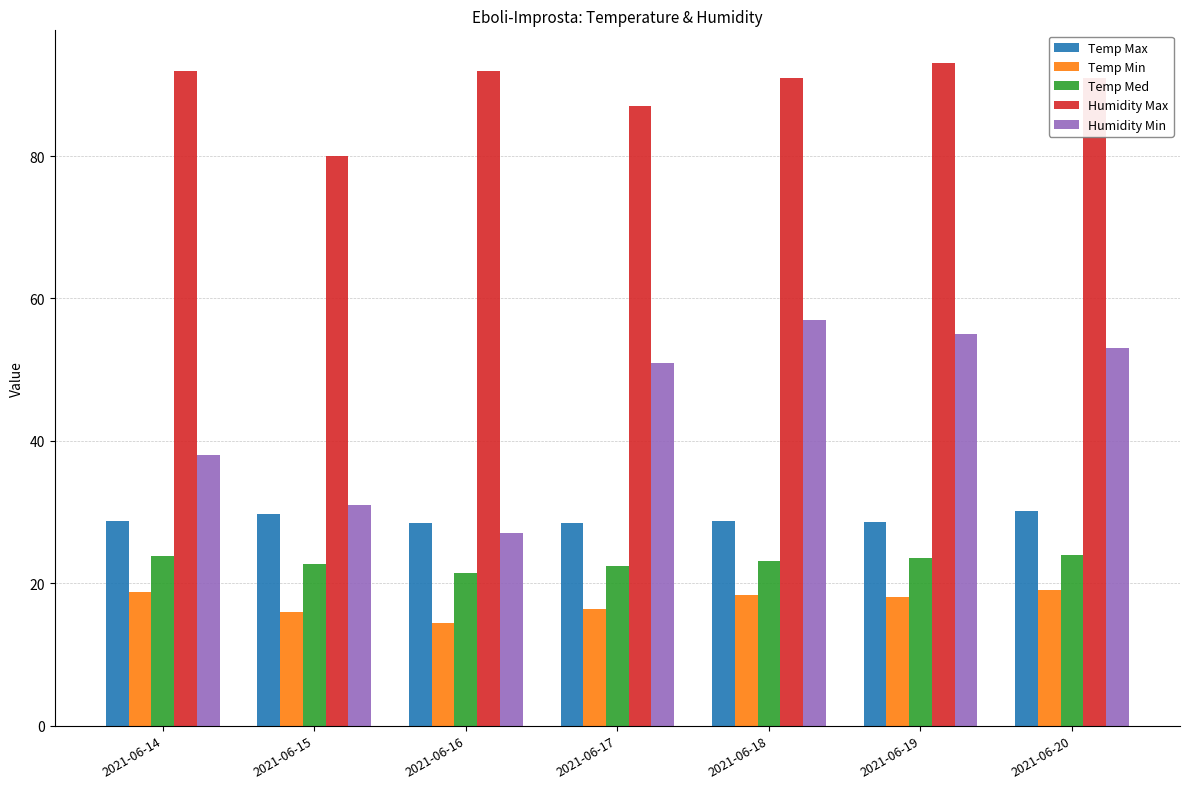

Is the value of Temp Med at 2021-06-20 greater than the value of Humidity Min at 2021-06-14?

No